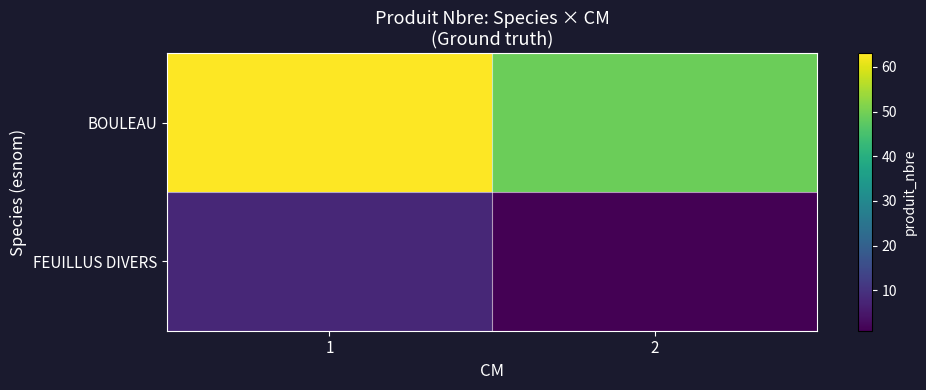

What is the minimum value shown in the chart?

1